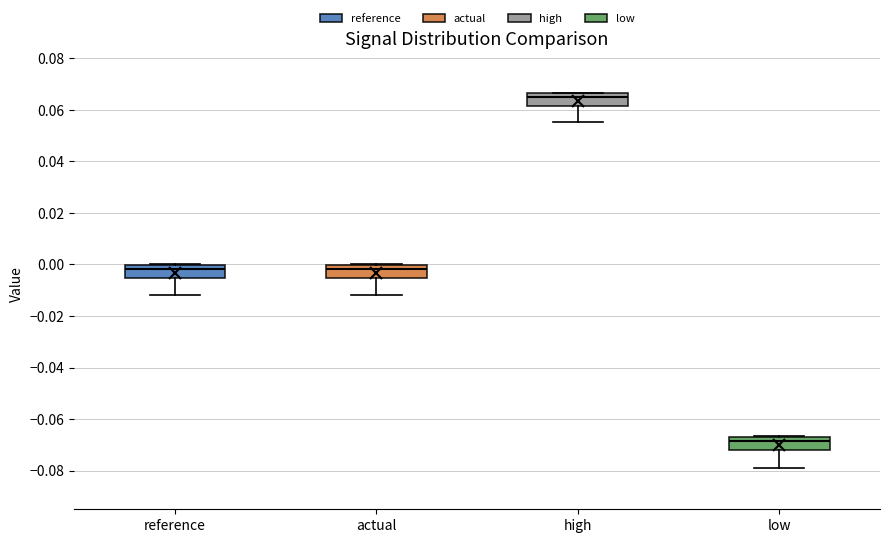

Where is the upper edge of the box for reference on the y-axis? The values are not printed on the chart, so give them approximately, as read against the axis.

0.000